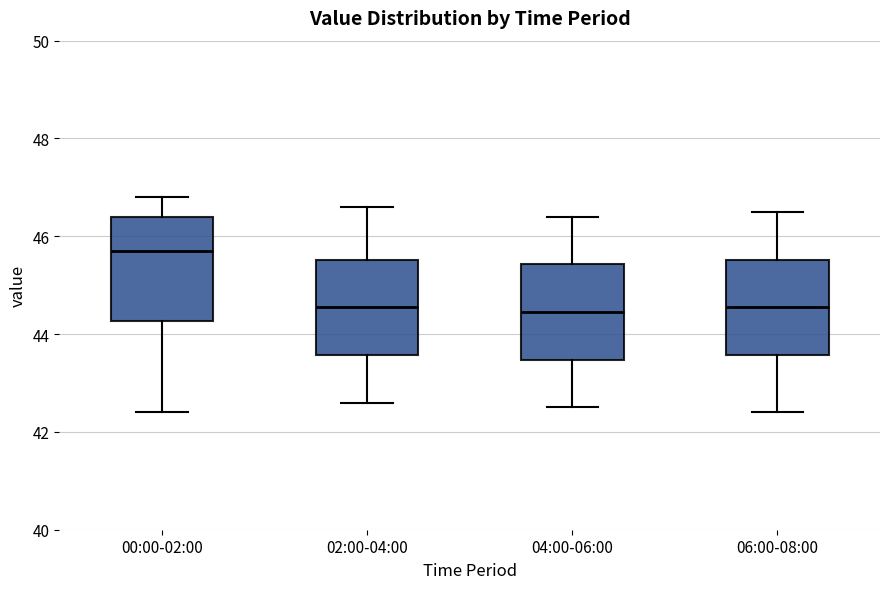

Reading left to right, read every box against the y-axis: the position of its median line, the range the box covers, and the ends of its whiskers. The values are not printed on the chart, so give them approximately, as read against the axis.

00:00-02:00: median 45.8, box 44.2 to 46.4, whiskers 42.4 to 46.8
02:00-04:00: median 44.6, box 43.6 to 45.6, whiskers 42.6 to 46.6
04:00-06:00: median 44.4, box 43.4 to 45.4, whiskers 42.6 to 46.4
06:00-08:00: median 44.6, box 43.6 to 45.6, whiskers 42.4 to 46.6